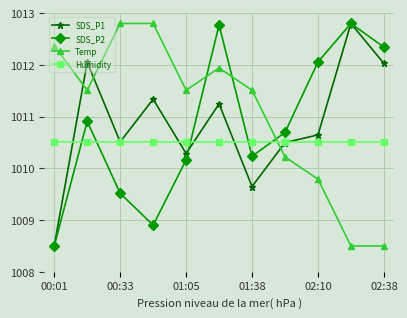

In SDS_P1, how many points are higher than both neighbors (excluding endpoints)?

4